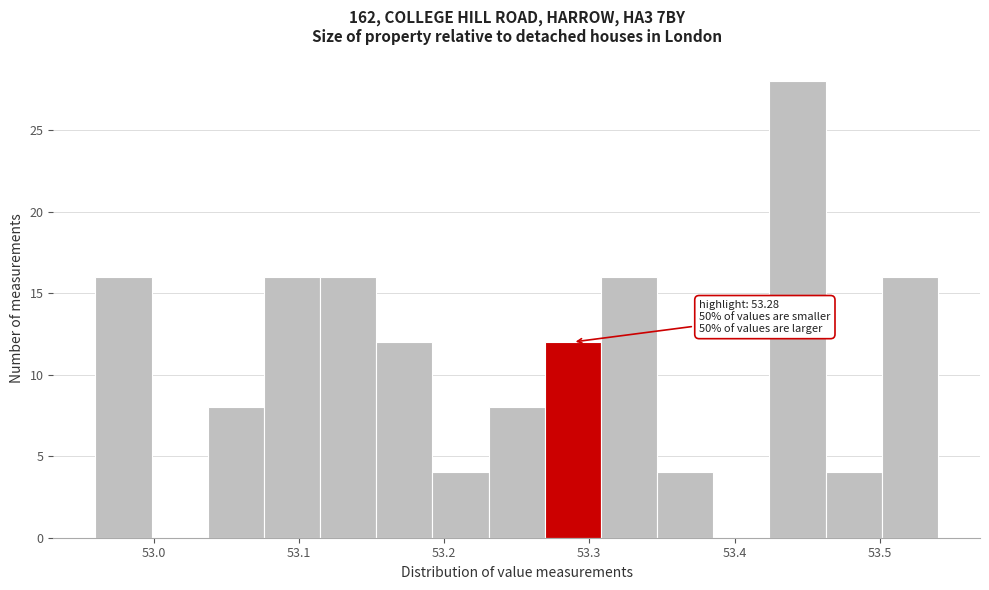

Around what value on the x-axis is the tallest bar? Give the approximate position of its centre, as read against the axis.

53.44